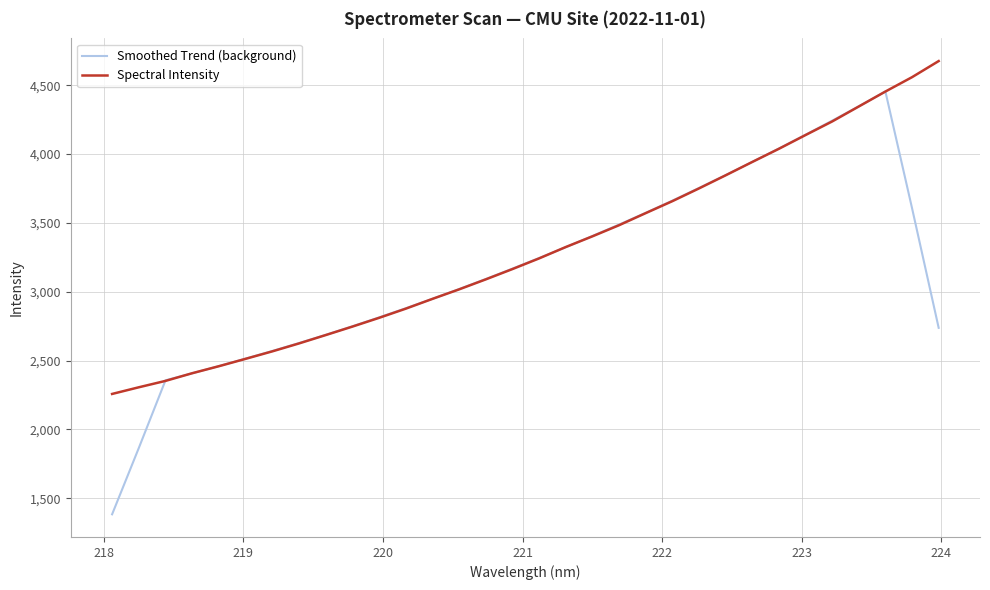

Rank the series by their maximum value, from highest to lowest.

Spectral Intensity, Smoothed Trend (background)